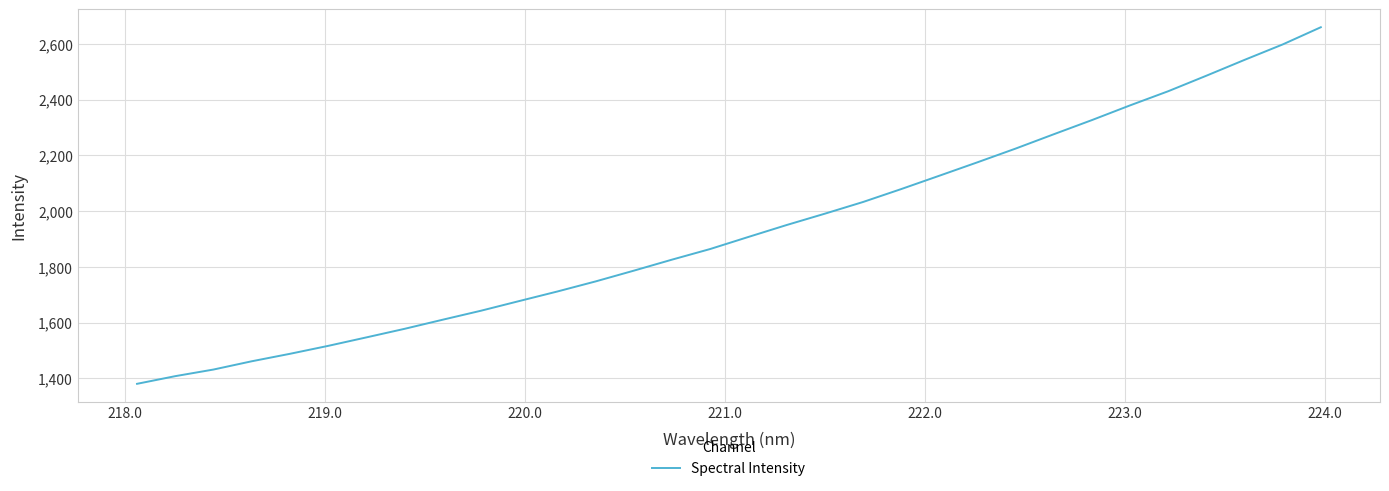

What is the minimum value shown in the chart?

1380.7